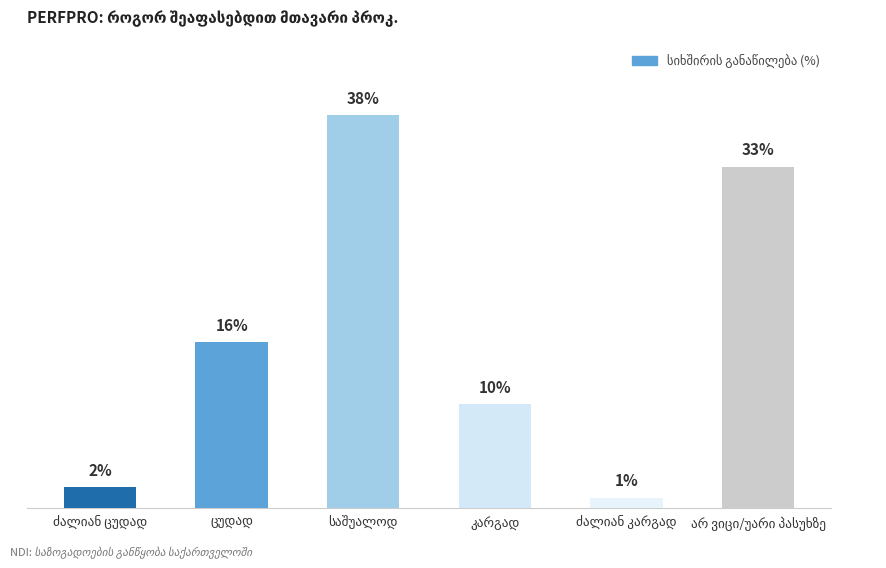

Count the number of data series in this chart.

1